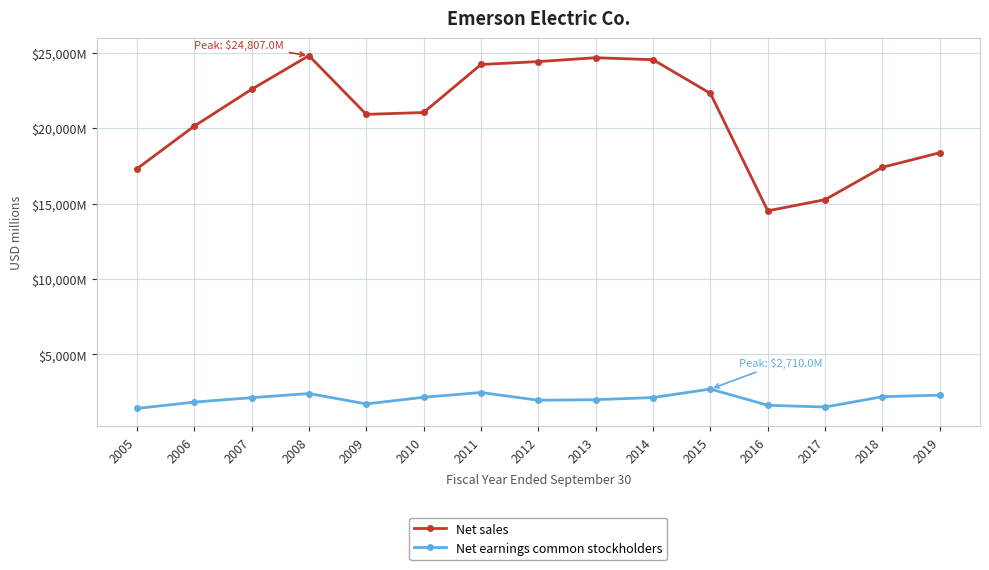

What are all the series names shown in the legend?

Net sales, Net earnings common stockholders